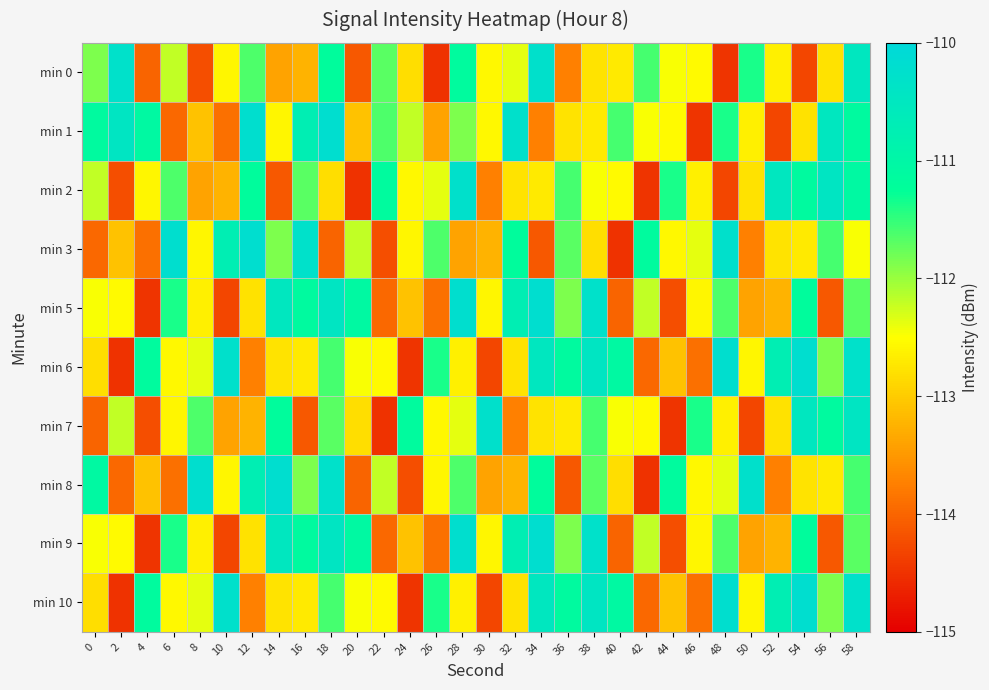

Which label corresponds to the smallest value in the chart?

26